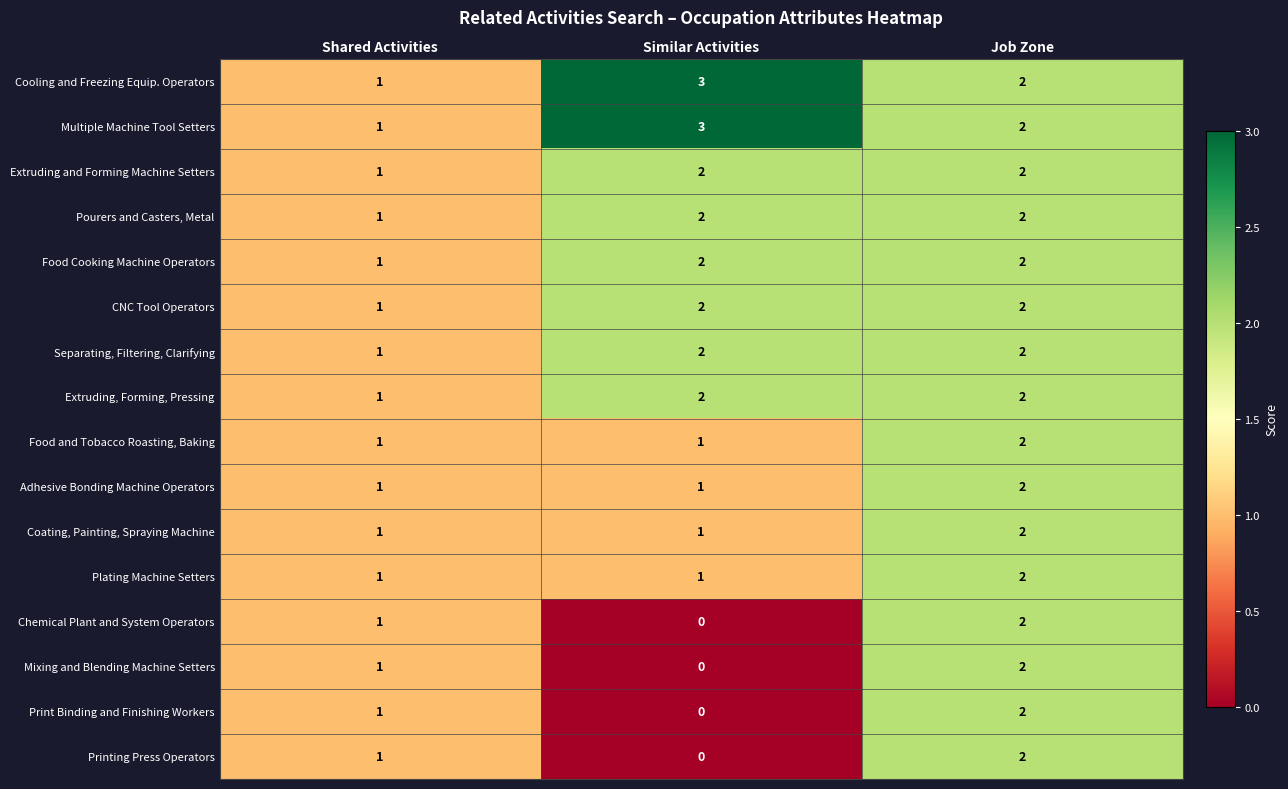

What is the sum of the Pourers and Casters, Metal values at Shared Activities and Similar Activities?

3